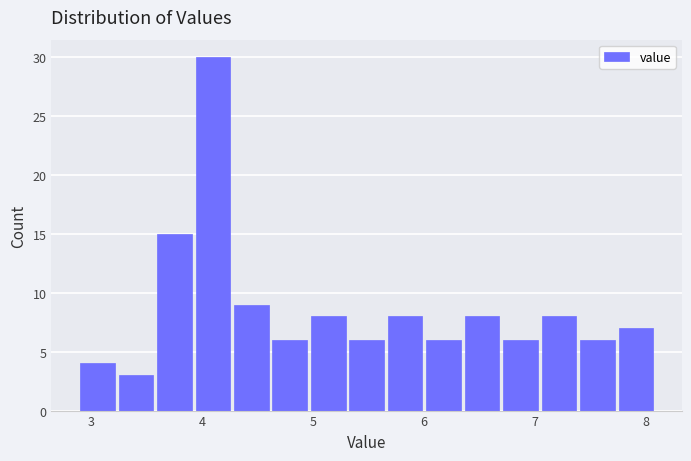

Around what value on the x-axis is the tallest bar? Give the approximate position of its centre, as read against the axis.

4.1